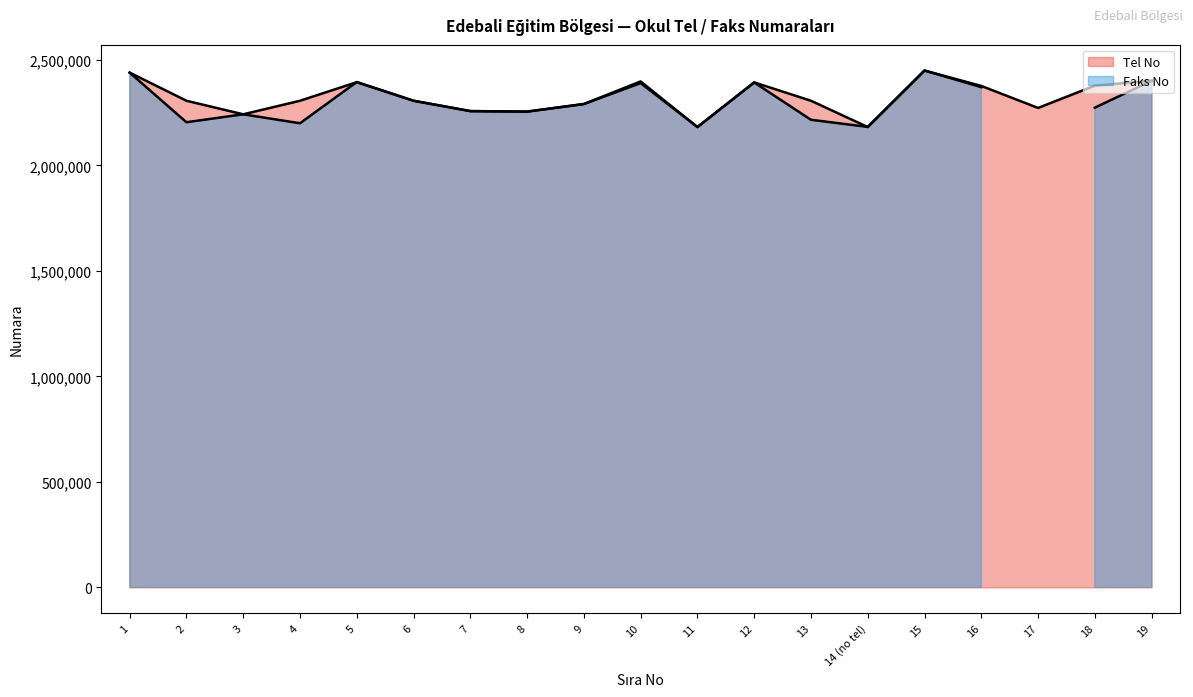

What is the difference between the values at 17 and 3?

30207